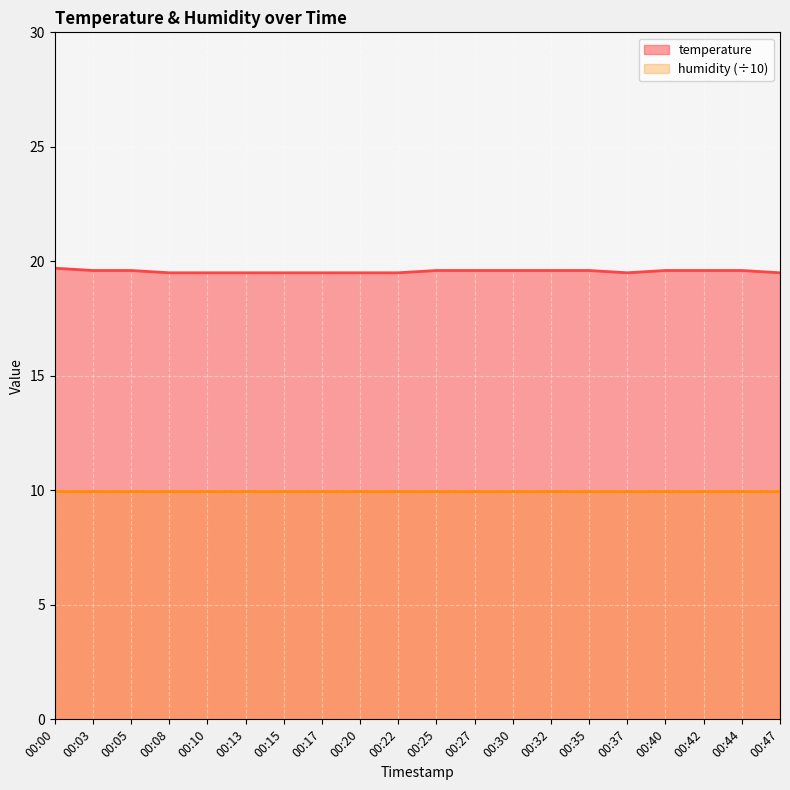

Reading left to right, extract all data points from this chart.

00:00=19.7	00:03=19.6	00:05=19.6	00:08=19.5	00:10=19.5	00:13=19.5	00:15=19.5	00:17=19.5	00:20=19.5	00:22=19.5	00:25=19.6	00:27=19.6	00:30=19.6	00:32=19.6	00:35=19.6	00:37=19.5	00:40=19.6	00:42=19.6	00:44=19.6	00:47=19.5